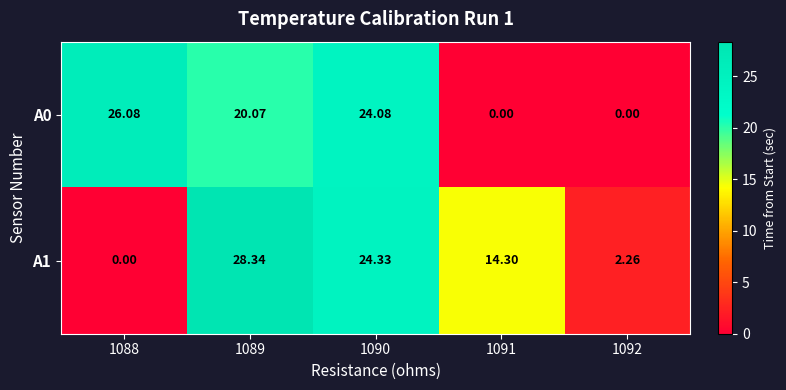

Is the value of A1 at 1092 greater than the value of A0 at 1091?

Yes